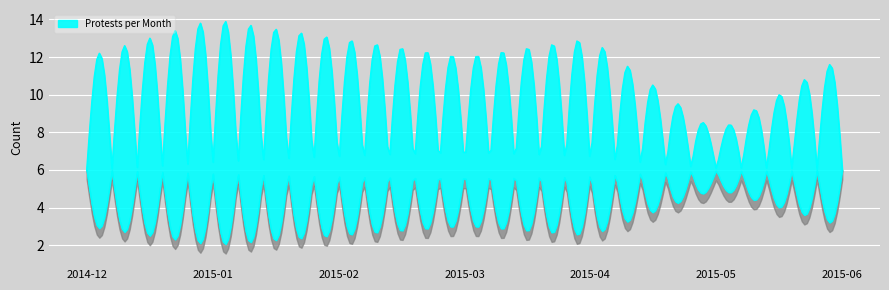

What is the sum of all values?

177